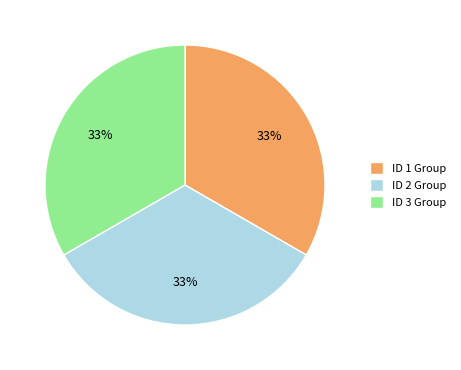

Does any single category account for the majority?

No